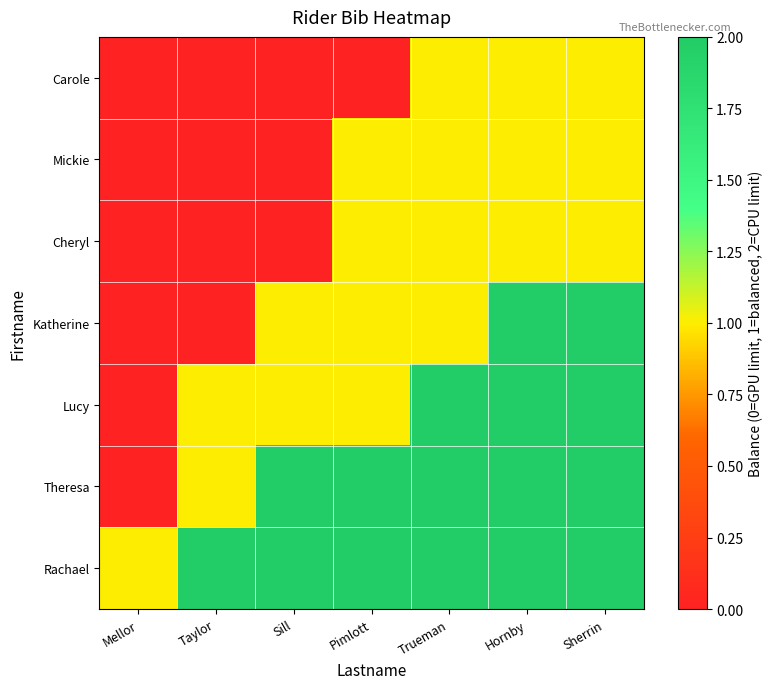

Count the number of data series in this chart.

7